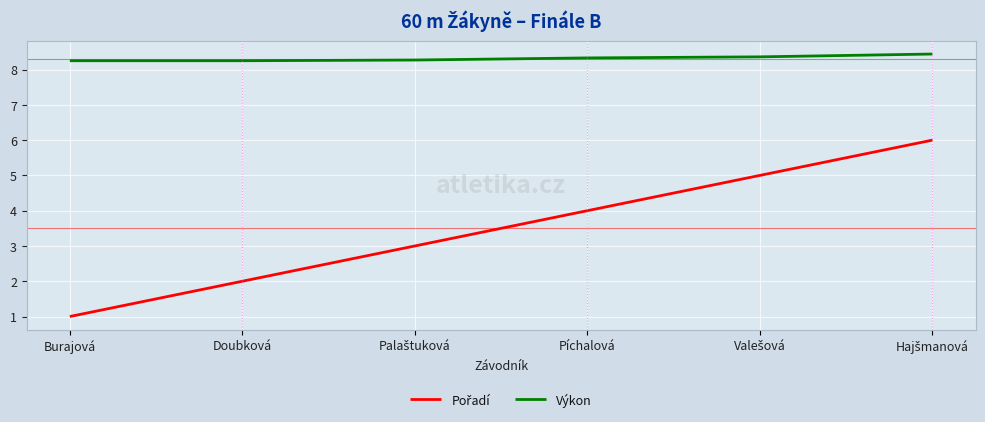

What position from the left is Doubková?

2